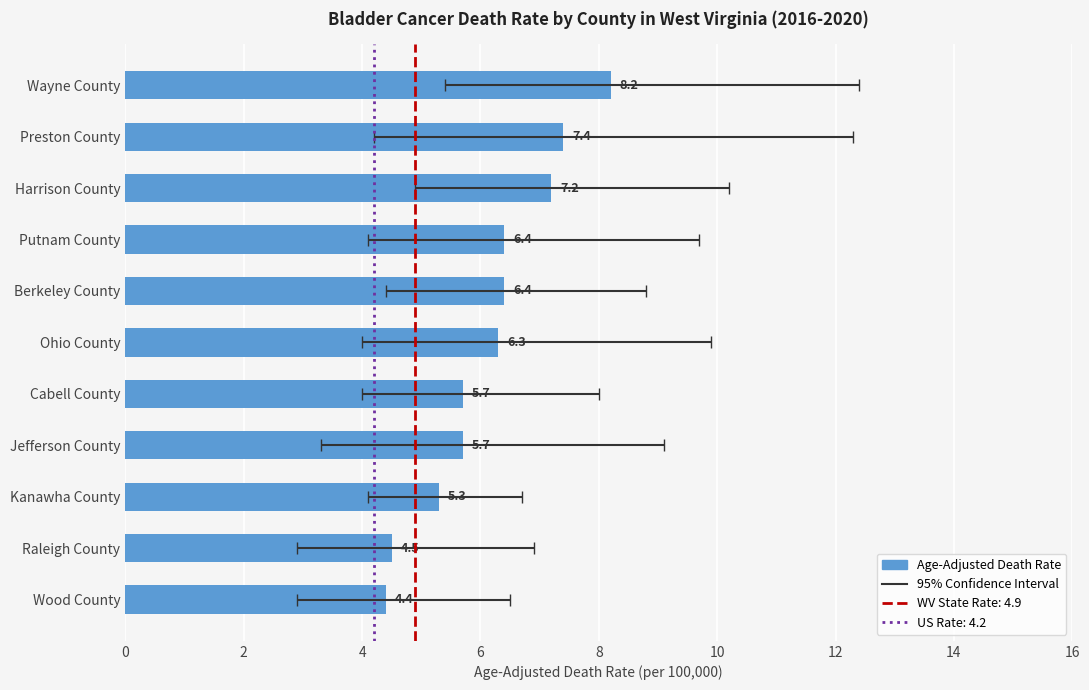

How many series are shown in this chart?

1